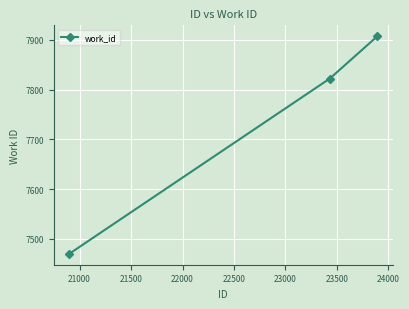

What is the difference between the maximum and minimum values?

437